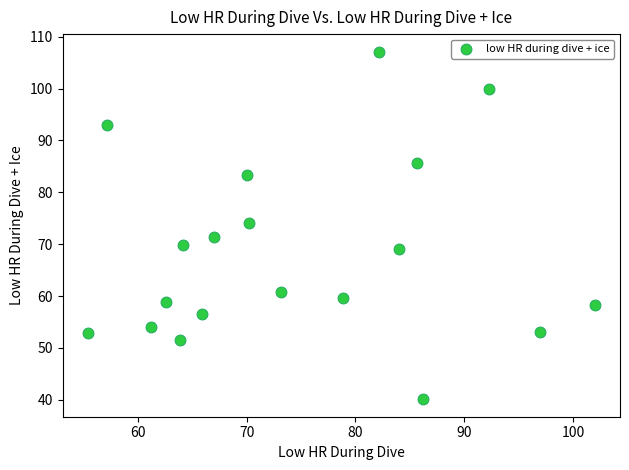

What is the range of Y values (max minus min)?

67.0